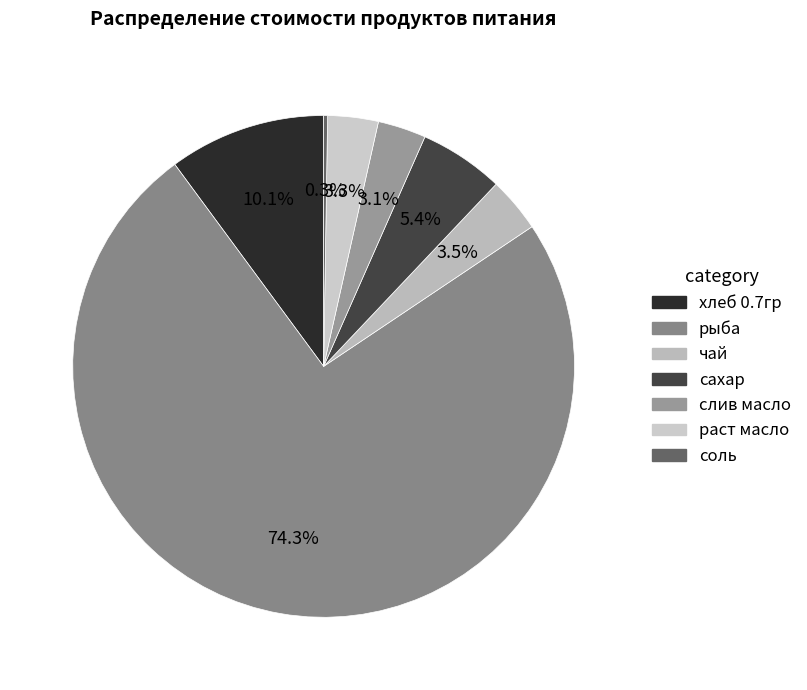

To the nearest percent, what is the difference between the хлеб 0.7гр and раст масло slice percentages?

7%